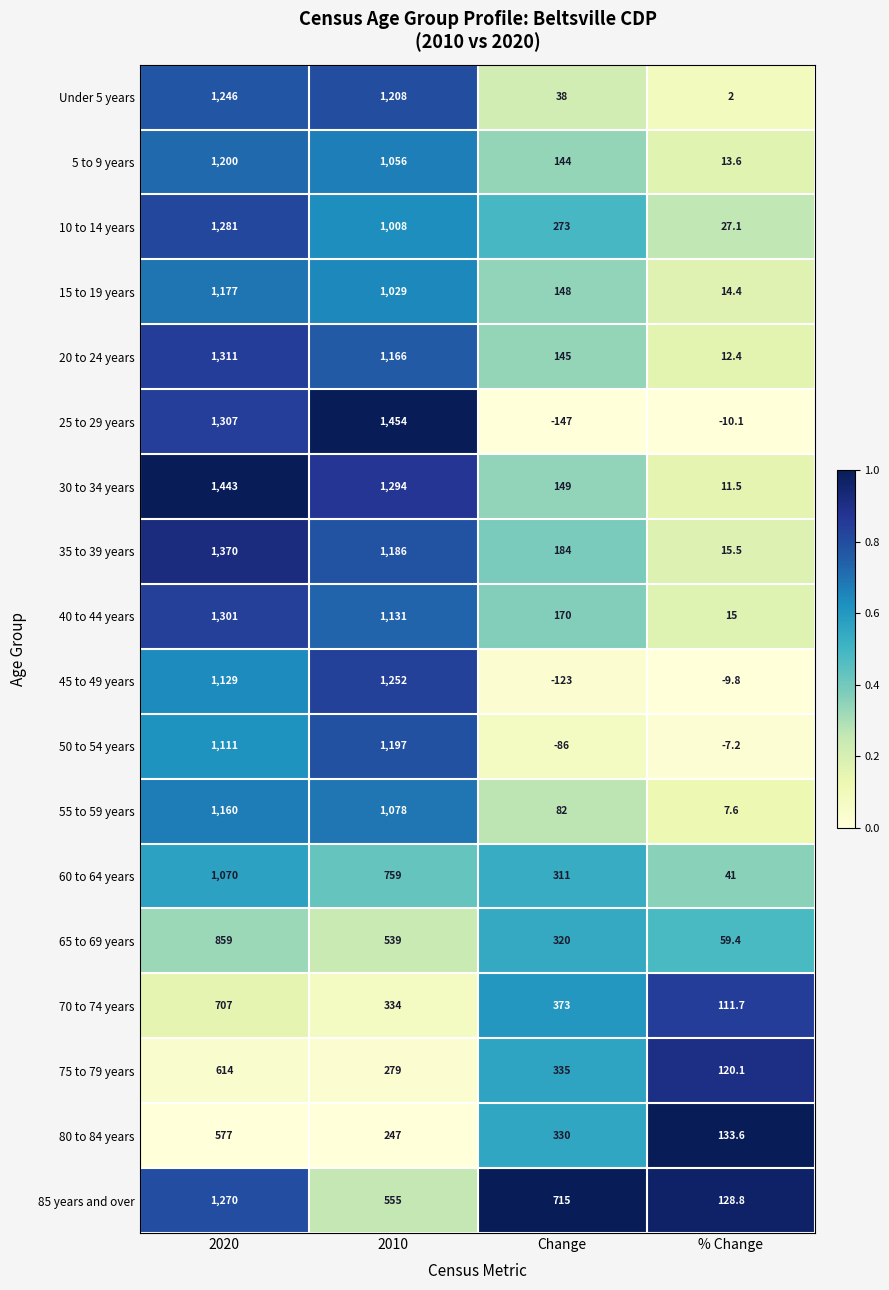

At which category does the chart reach its minimum across all series?

Change